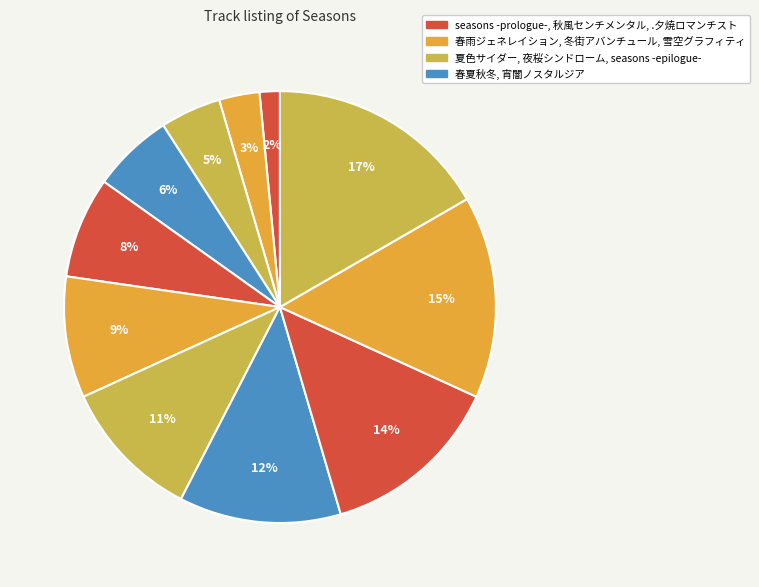

How many segments does this pie chart have?

11